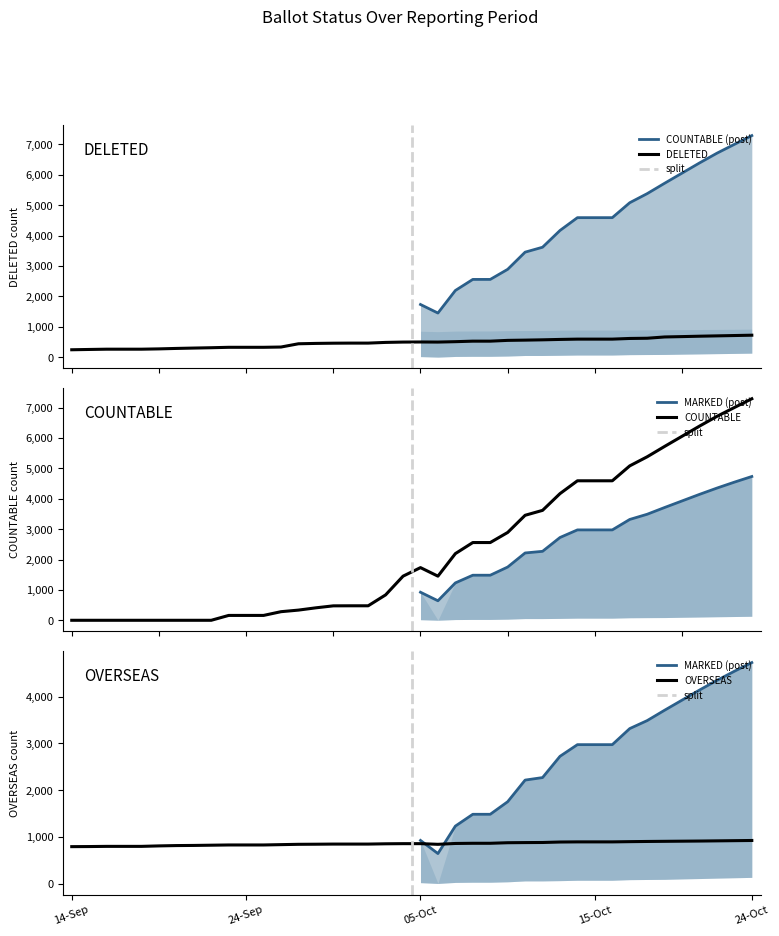

True or false: DELETED and OVERSEAS intersect in this chart.

False